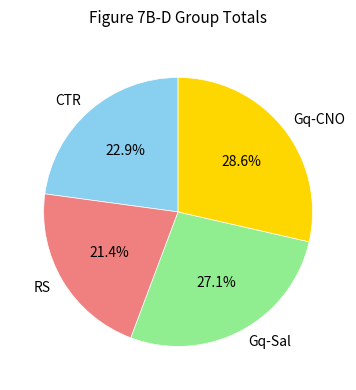

How many segments does this pie chart have?

4